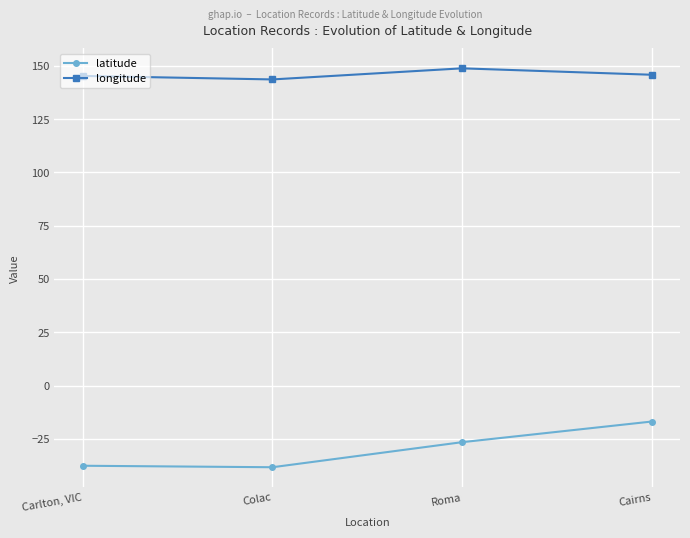

Rank the series by their average value, from highest to lowest.

longitude, latitude